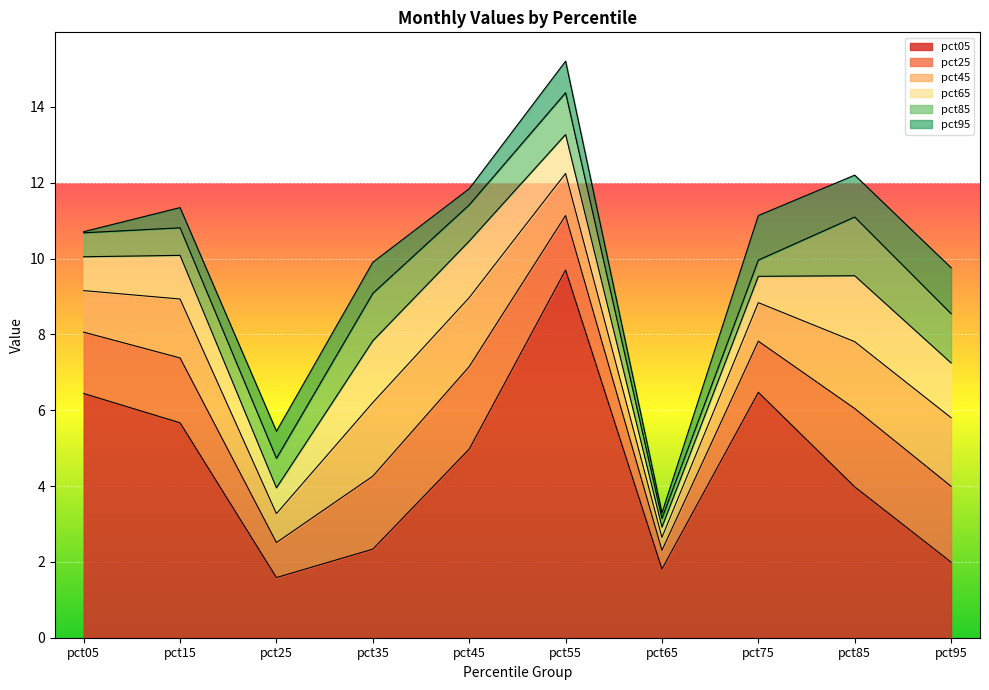

True or false: pct05 and pct95 intersect in this chart.

False